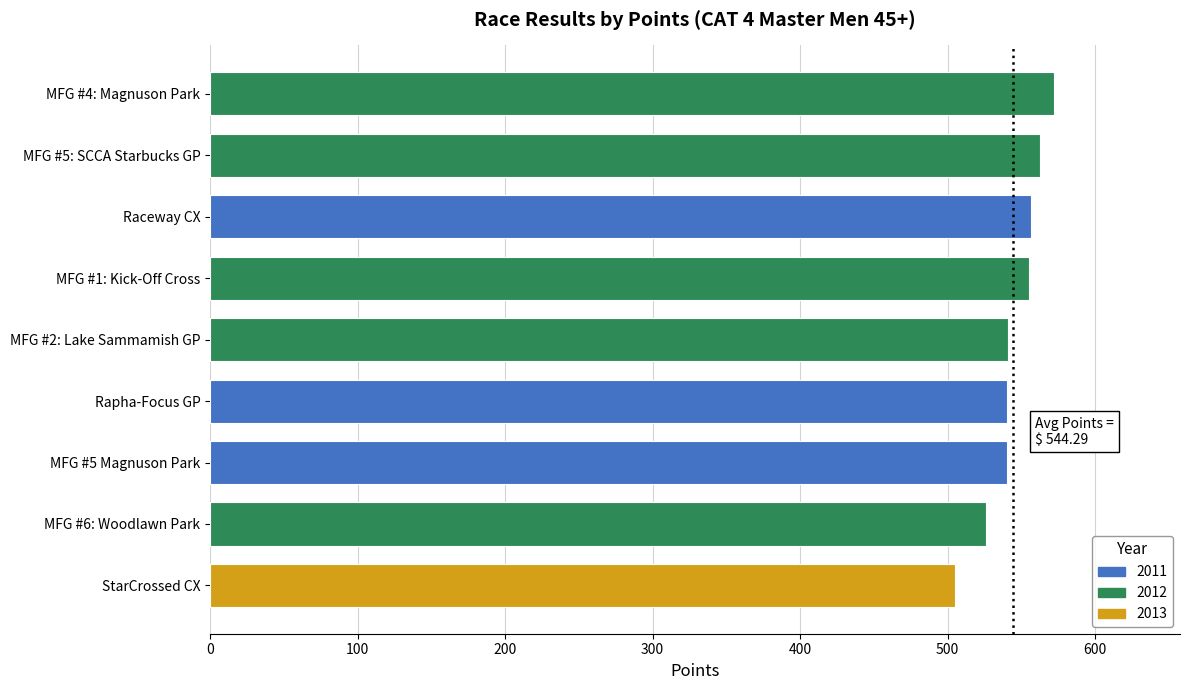

What is the average value?

544.3